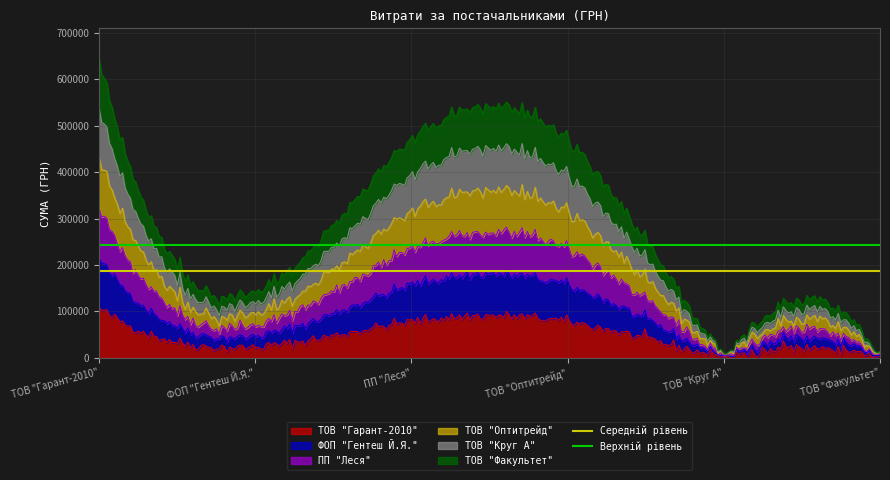

Which category has the highest value in the Верхній рівень series?

ТОВ "Гарант-2010"